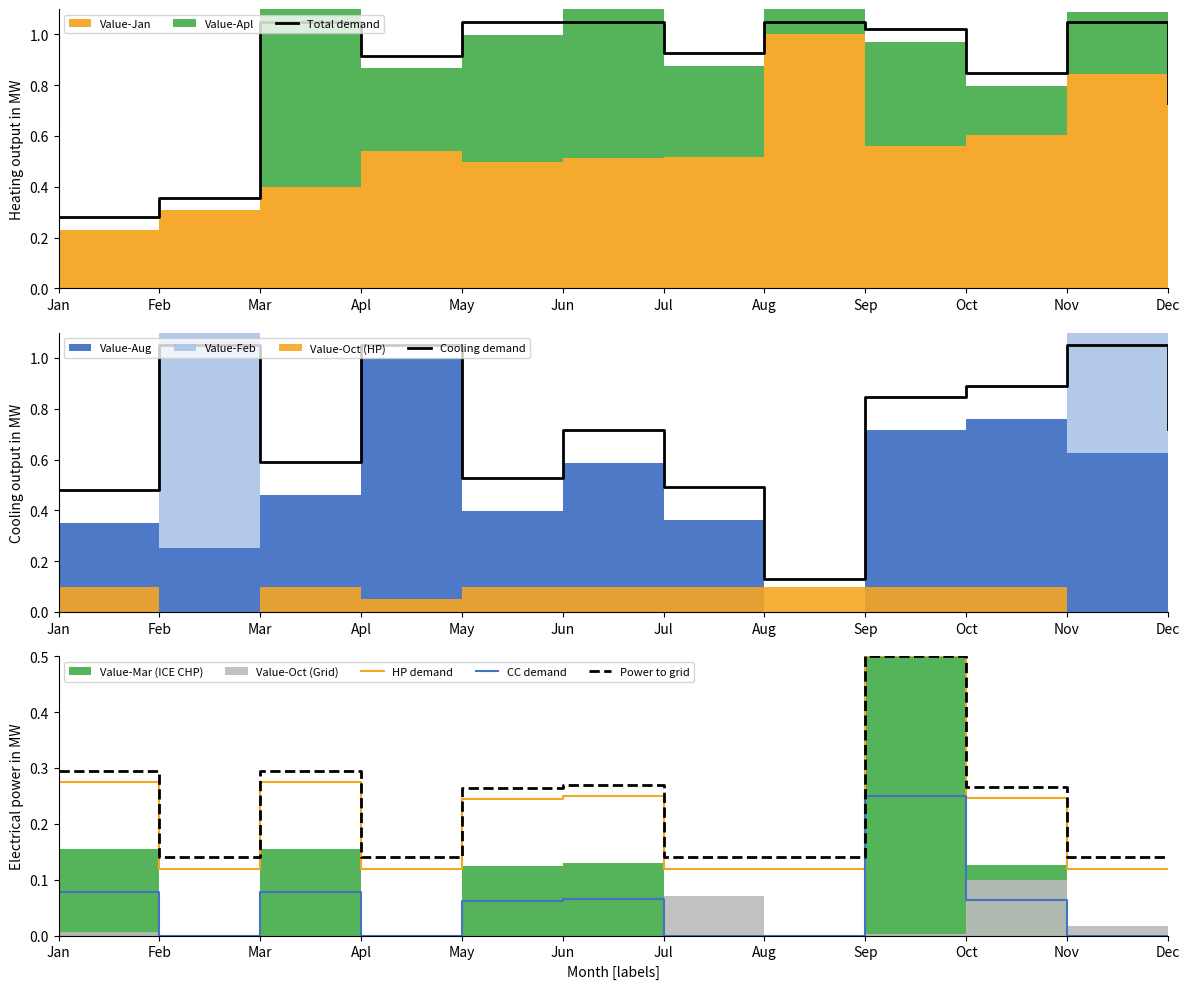

What value does the Power to grid series have at May?

0.3